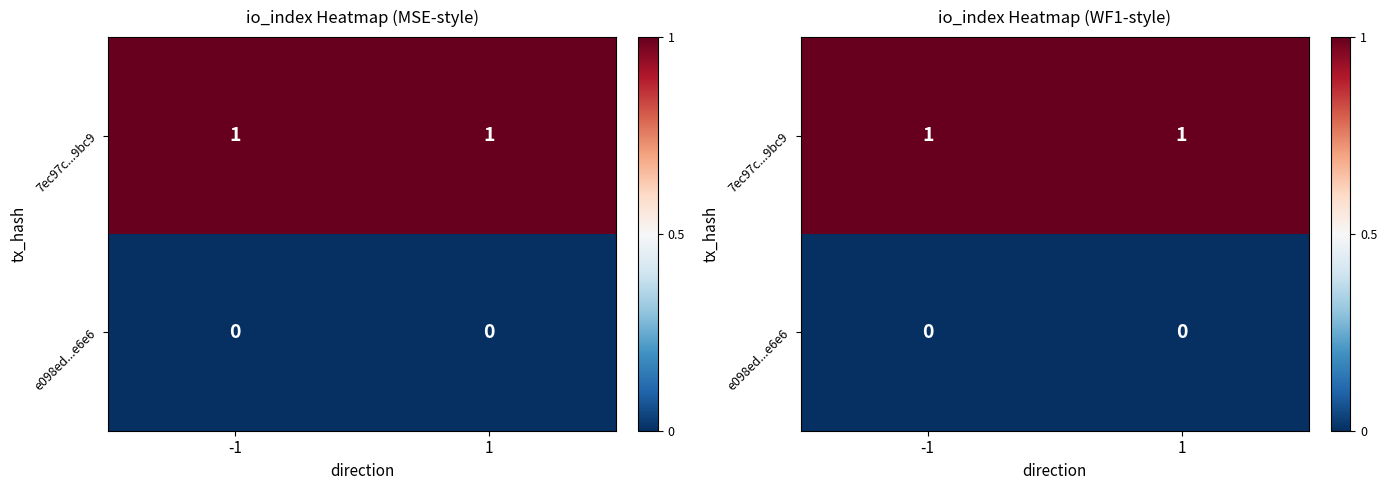

Rank the series at 1 from lowest to highest value.

e098ed...e6e6, 7ec97c...9bc9